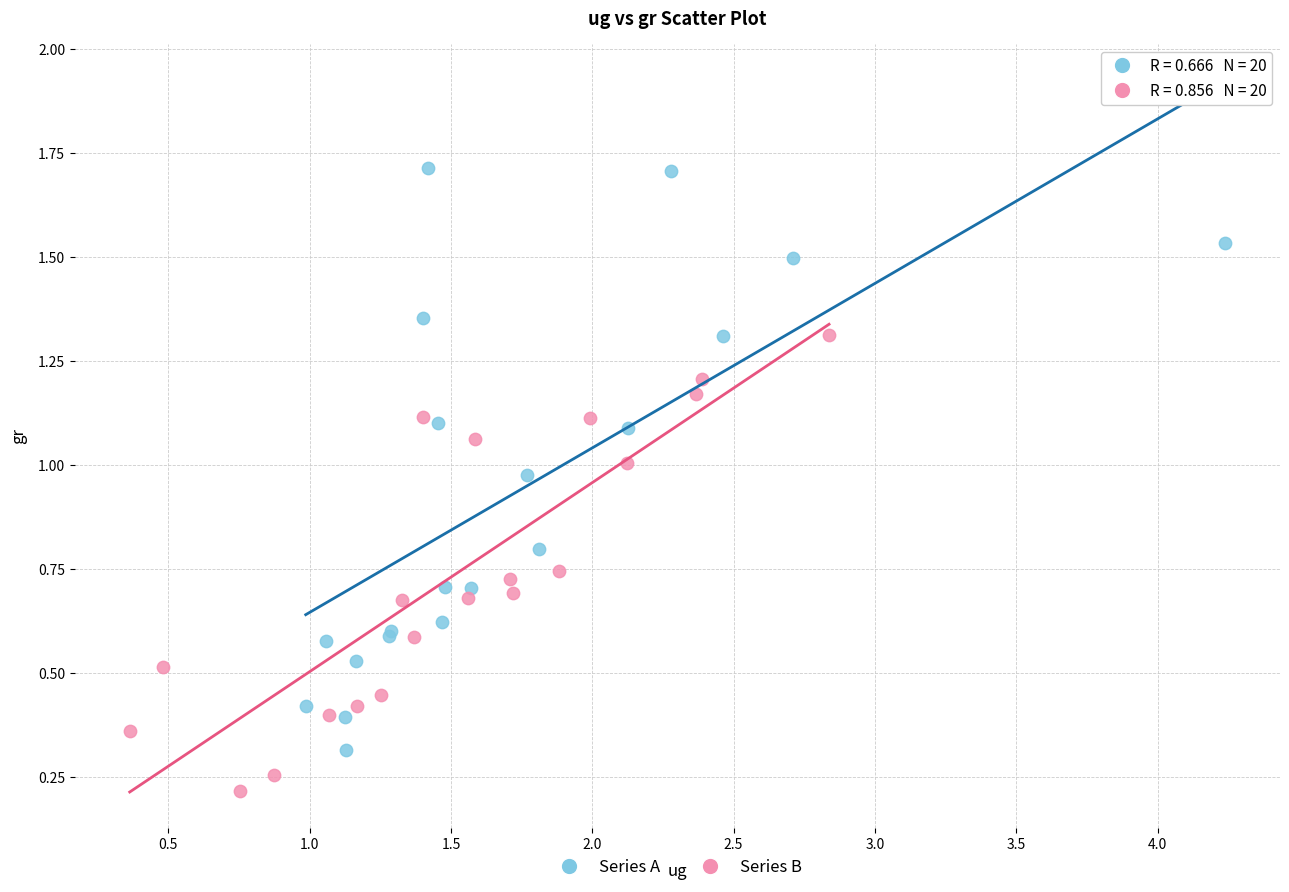

Which series contains the lowest Y value?

Series B